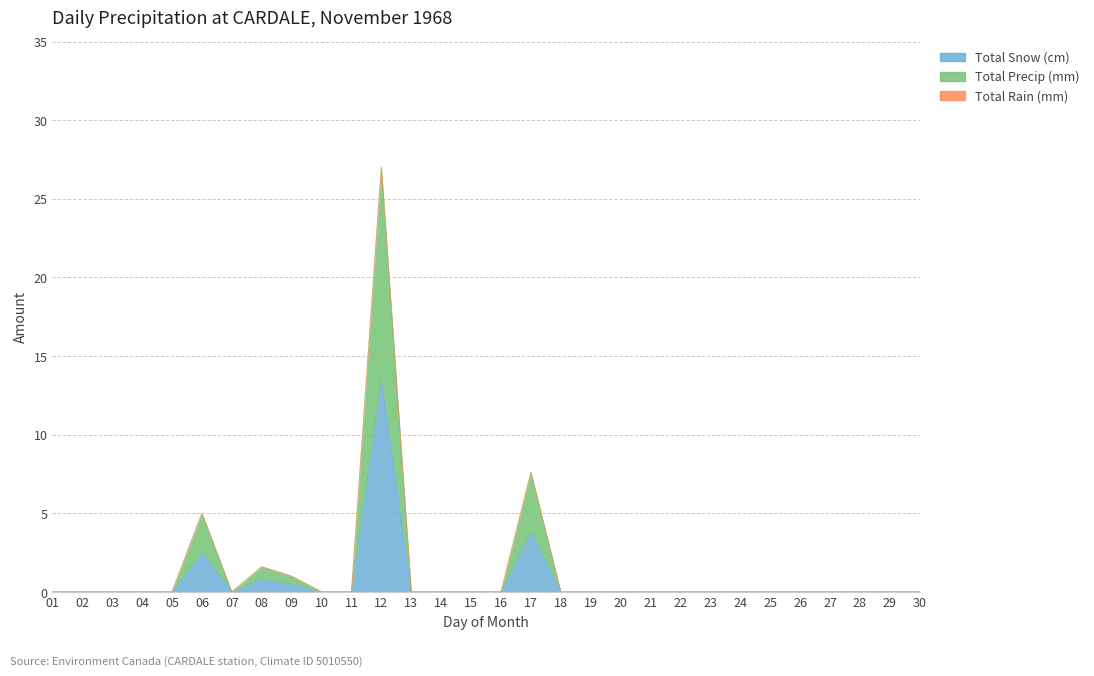

Which series has the largest range (max minus min)?

Total Precip (mm)